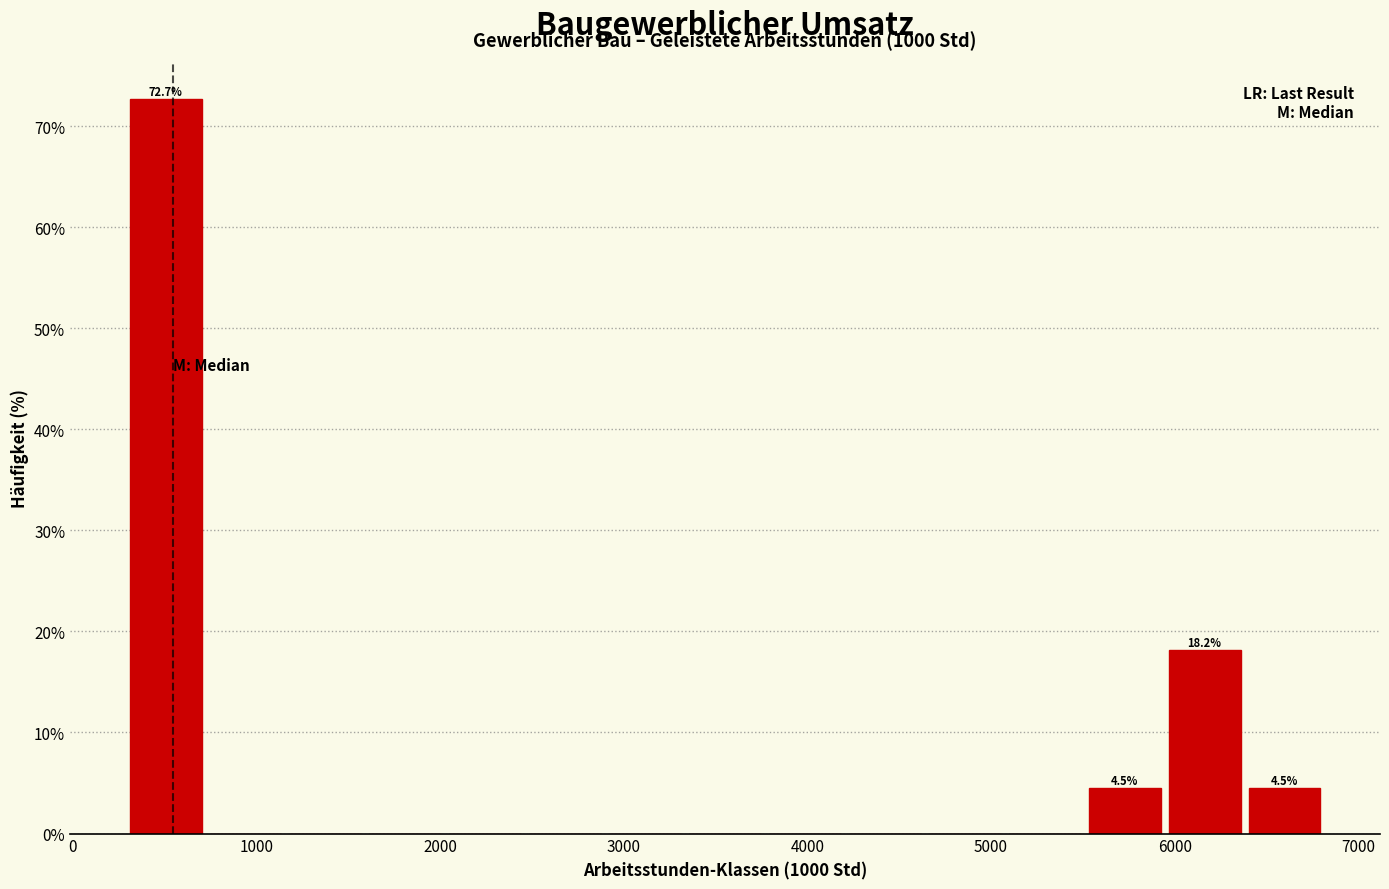

Over which range of the x-axis is the bar tallest?

300 to 700